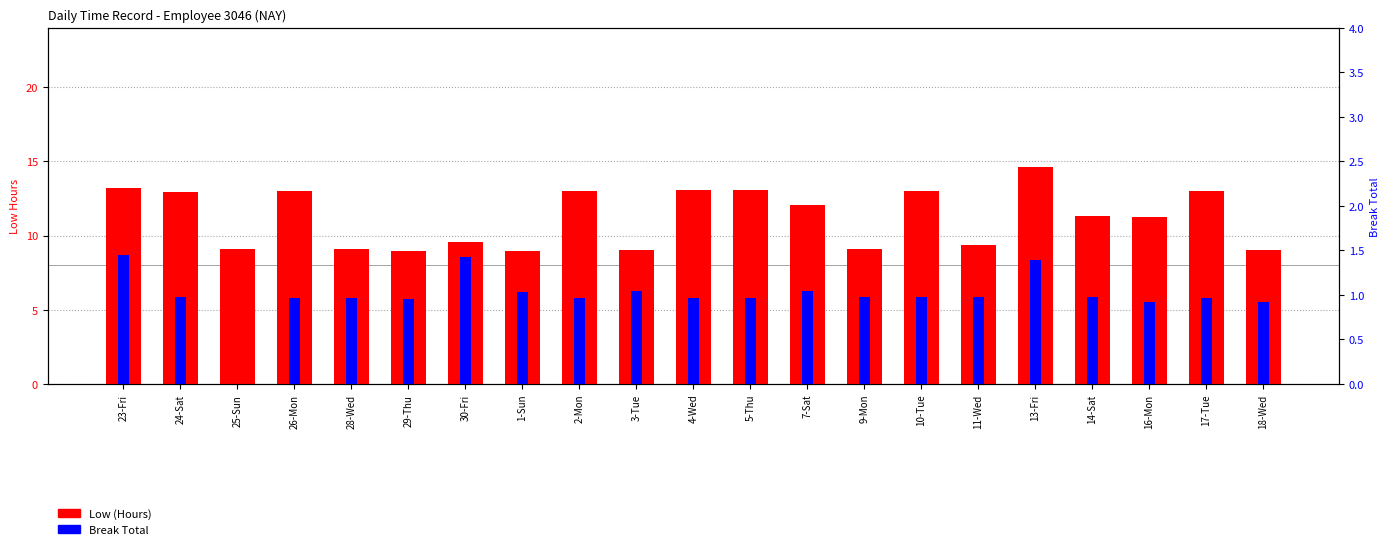

What is the difference between the Low (Hours) values at 9-Mon and 3-Tue?

0.1